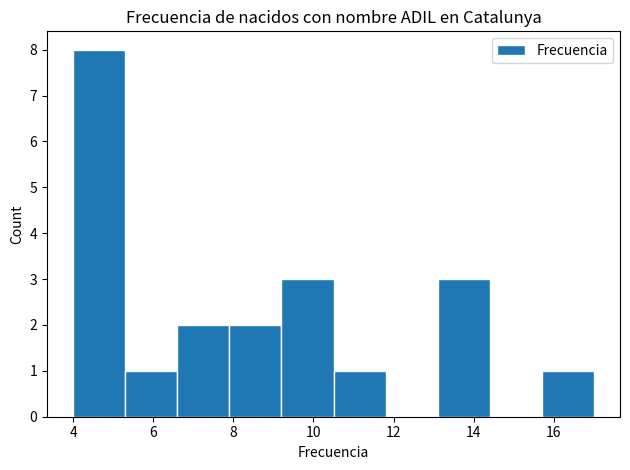

What is the height of the bar covering 9.2 to 10.5 on the x-axis? Neither the bar edges nor the heights are printed on the chart, so give them approximately, as read against the axes.

3